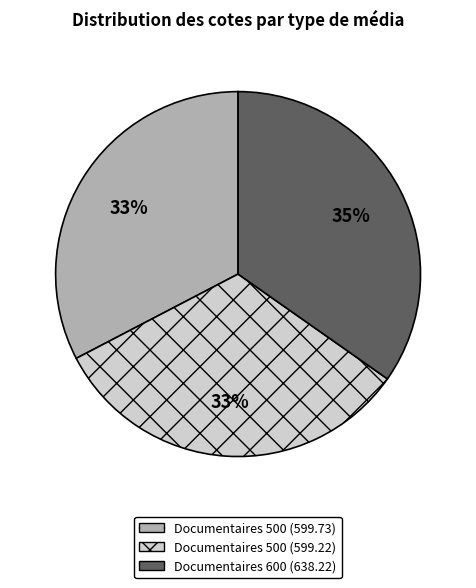

To the nearest percent, what portion does Documentaires 500 (599.22) represent?

33%